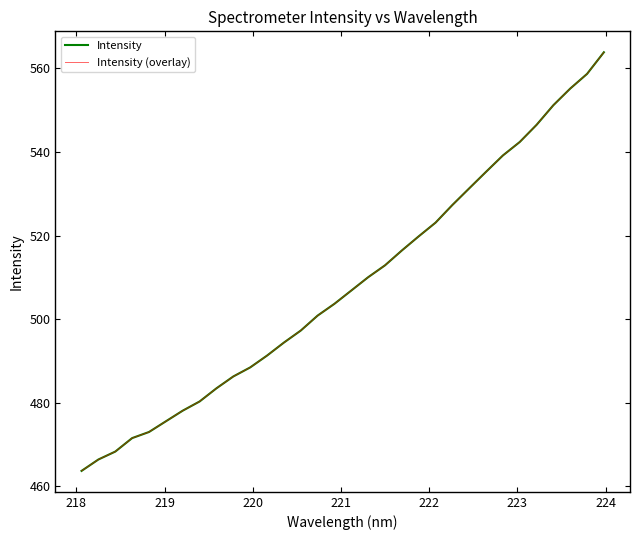

What is the value of the Intensity (overlay) point at the 17th from the left?

506.9